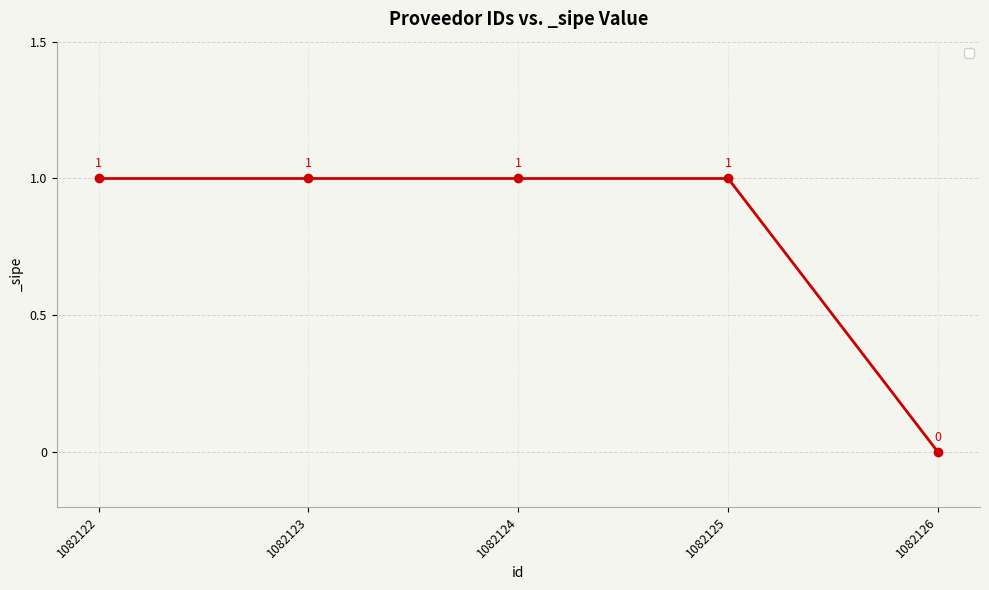

Count the values in the range 1 to 2.

4